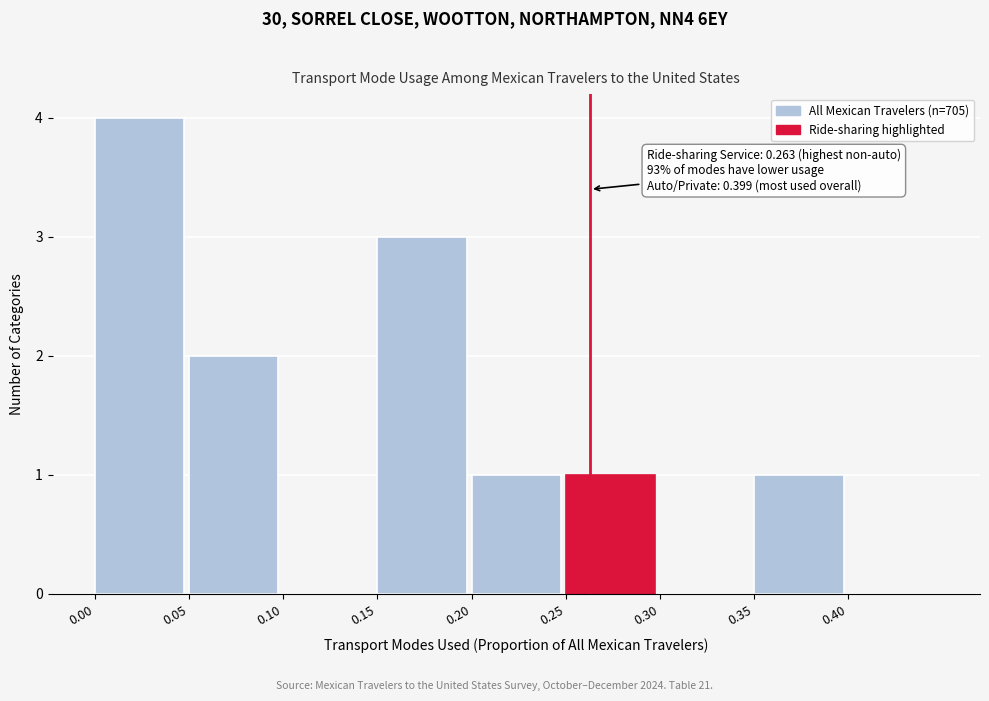

Which range on the x-axis has the tallest bar?

0.00 to 0.05